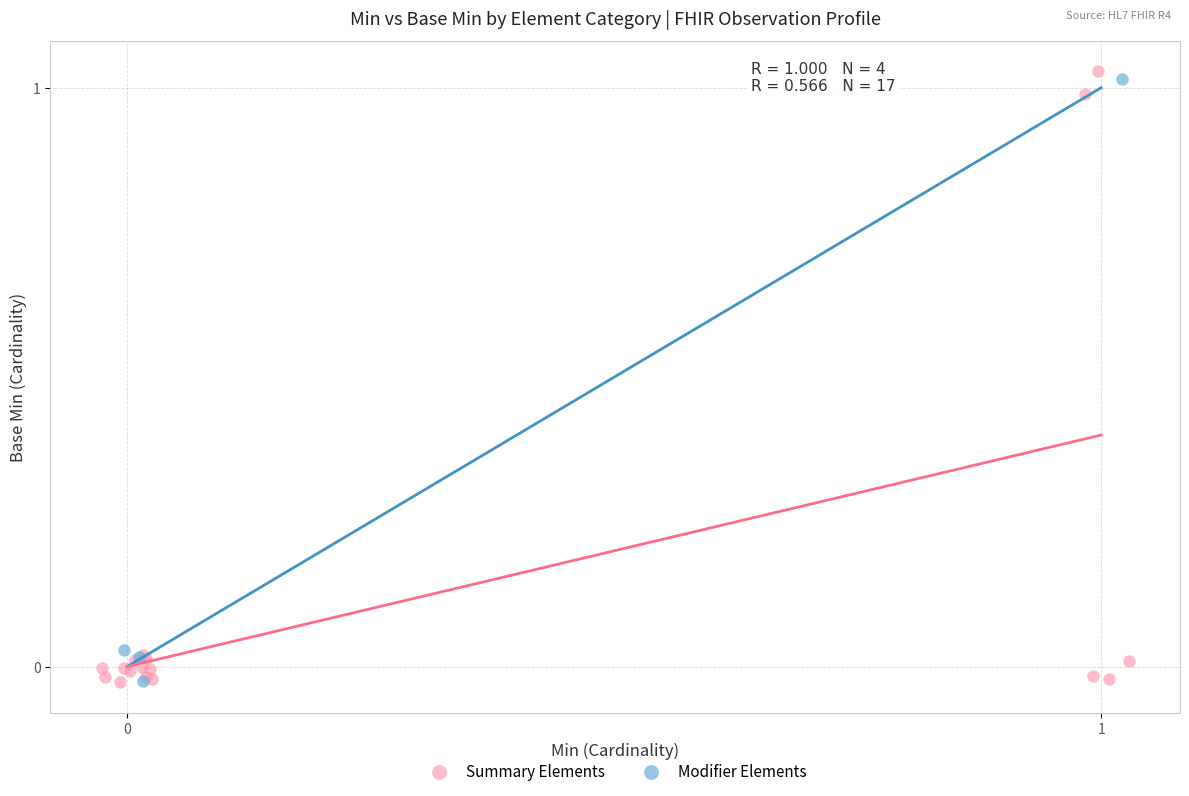

Which series has the widest spread of Y values?

Summary Elements